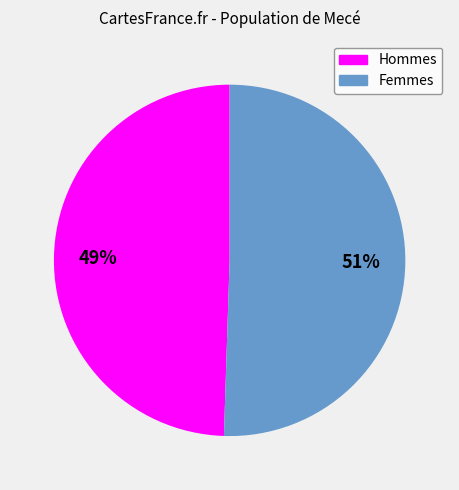

Count the number of slices in the pie.

2